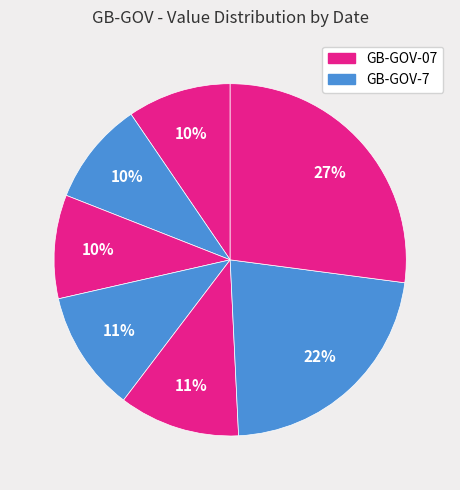

How many segments does this pie chart have?

7